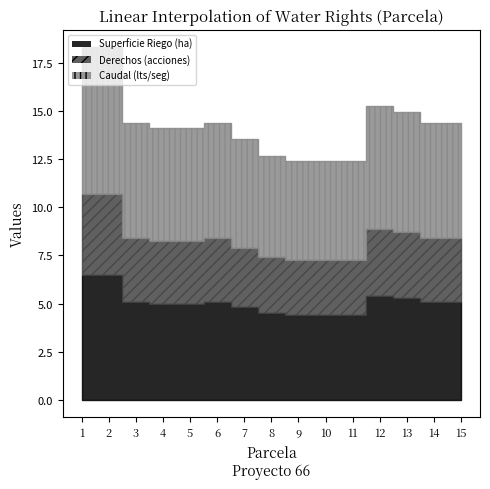

Which series has the widest spread of values?

Caudal (lts/seg)